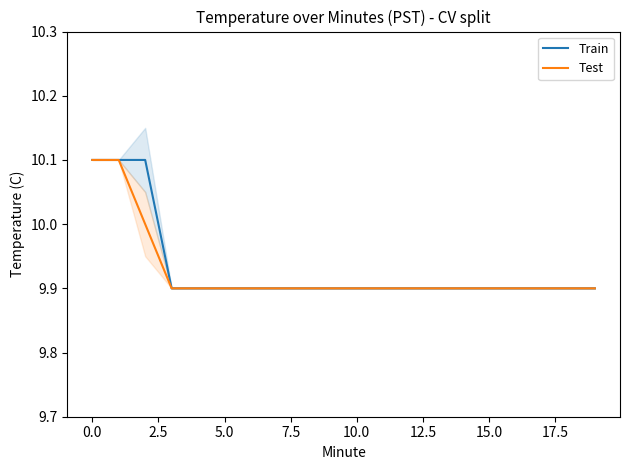

What is the total value across all series at 13?

19.8